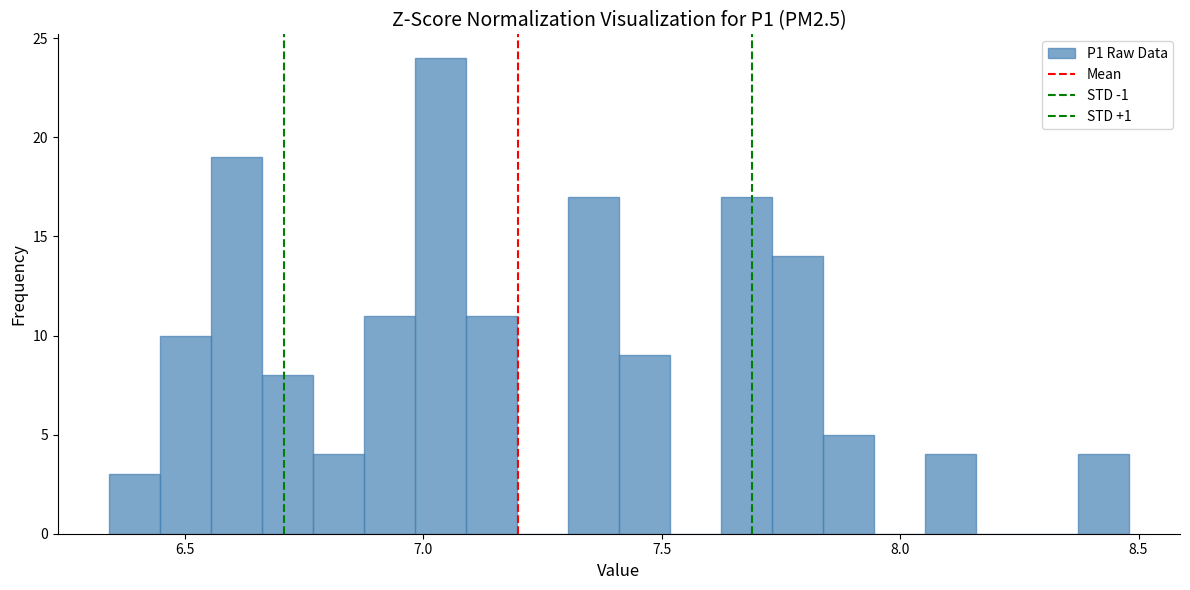

Around what value on the x-axis is the tallest bar? Give the approximate position of its centre, as read against the axis.

7.05